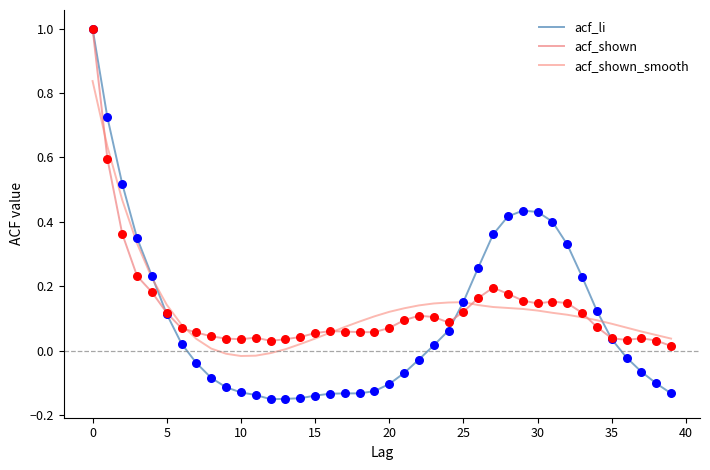

Which series has the largest total across all categories?

acf_shown_smooth